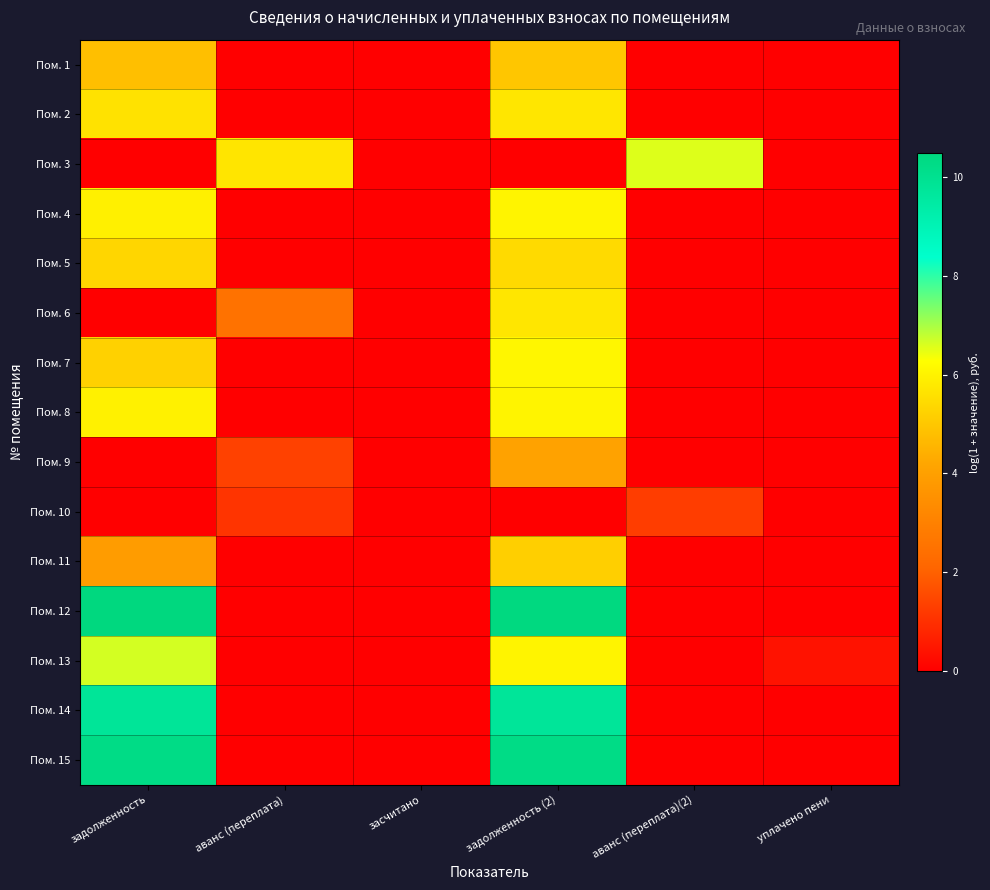

Reading left to right, extract all data points from this chart.

Пом. 1: задолженность=4.8	аванс (переплата)=0.0	засчитано=0.0	задолженность (2)=5.0	аванс (переплата)(2)=0.0	уплачено пени=0.0
Пом. 2: задолженность=5.6	аванс (переплата)=0.0	засчитано=0.0	задолженность (2)=5.7	аванс (переплата)(2)=0.0	уплачено пени=0.0
Пом. 3: задолженность=0.0	аванс (переплата)=5.7	засчитано=0.0	задолженность (2)=0.0	аванс (переплата)(2)=6.6	уплачено пени=0.0
Пом. 4: задолженность=6.0	аванс (переплата)=0.0	засчитано=0.0	задолженность (2)=6.0	аванс (переплата)(2)=0.0	уплачено пени=0.0
Пом. 5: задолженность=5.3	аванс (переплата)=0.0	засчитано=0.0	задолженность (2)=5.4	аванс (переплата)(2)=0.0	уплачено пени=0.0
Пом. 6: задолженность=0.0	аванс (переплата)=2.5	засчитано=0.0	задолженность (2)=5.7	аванс (переплата)(2)=0.0	уплачено пени=0.0
Пом. 7: задолженность=5.2	аванс (переплата)=0.0	засчитано=0.0	задолженность (2)=6.1	аванс (переплата)(2)=0.0	уплачено пени=0.0
Пом. 8: задолженность=6.0	аванс (переплата)=0.0	засчитано=0.0	задолженность (2)=6.1	аванс (переплата)(2)=0.0	уплачено пени=0.0
Пом. 9: задолженность=0.0	аванс (переплата)=1.4	засчитано=0.0	задолженность (2)=4.1	аванс (переплата)(2)=0.0	уплачено пени=0.0
Пом. 10: задолженность=0.0	аванс (переплата)=1.1	засчитано=0.0	задолженность (2)=0.0	аванс (переплата)(2)=1.3	уплачено пени=0.0
Пом. 11: задолженность=3.9	аванс (переплата)=0.0	засчитано=0.0	задолженность (2)=5.2	аванс (переплата)(2)=0.0	уплачено пени=0.0
Пом. 12: задолженность=10.5	аванс (переплата)=0.0	засчитано=0.0	задолженность (2)=10.5	аванс (переплата)(2)=0.0	уплачено пени=0.0
Пом. 13: задолженность=6.6	аванс (переплата)=0.0	засчитано=0.0	задолженность (2)=6.0	аванс (переплата)(2)=0.0	уплачено пени=0.4
Пом. 14: задолженность=9.8	аванс (переплата)=0.0	засчитано=0.0	задолженность (2)=9.7	аванс (переплата)(2)=0.0	уплачено пени=0.0
Пом. 15: задолженность=10.3	аванс (переплата)=0.0	засчитано=0.0	задолженность (2)=10.3	аванс (переплата)(2)=0.0	уплачено пени=0.0